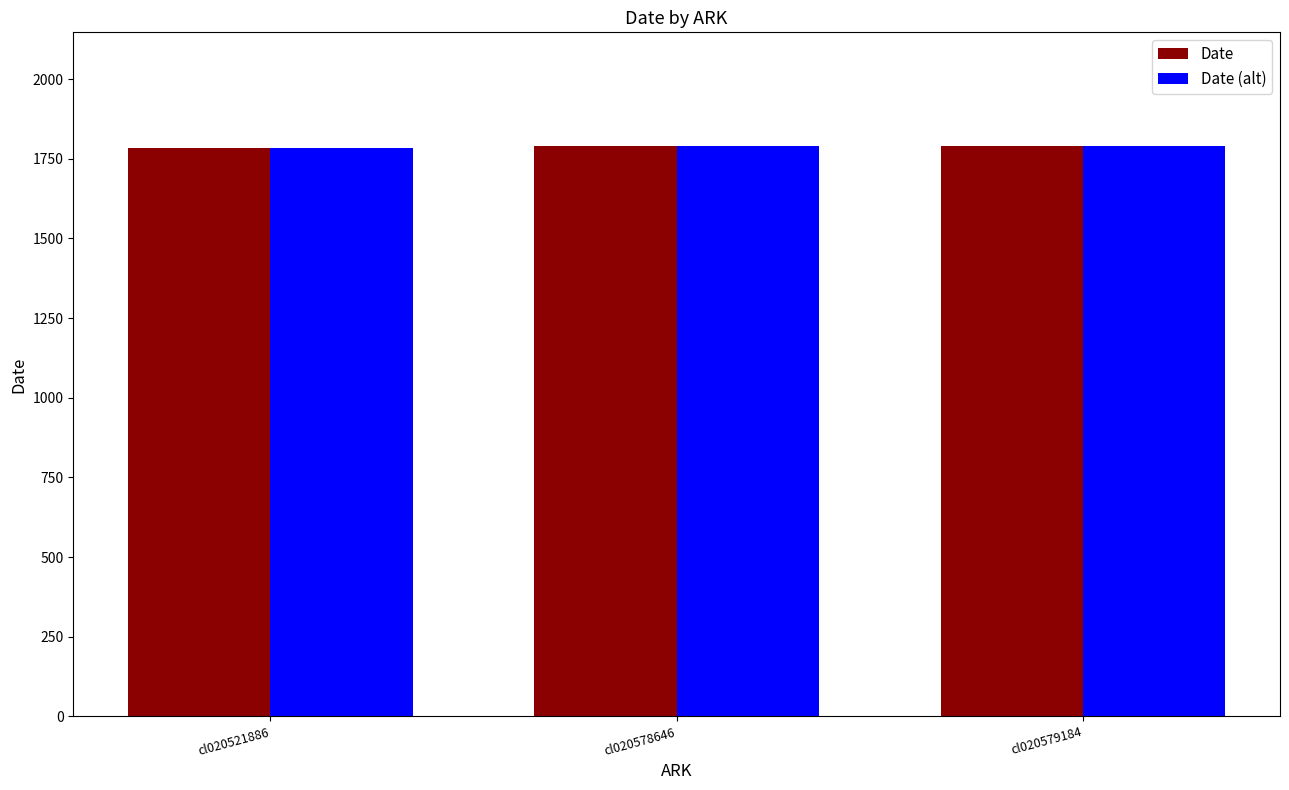

What is the total value across all series at cl020579184?

3578